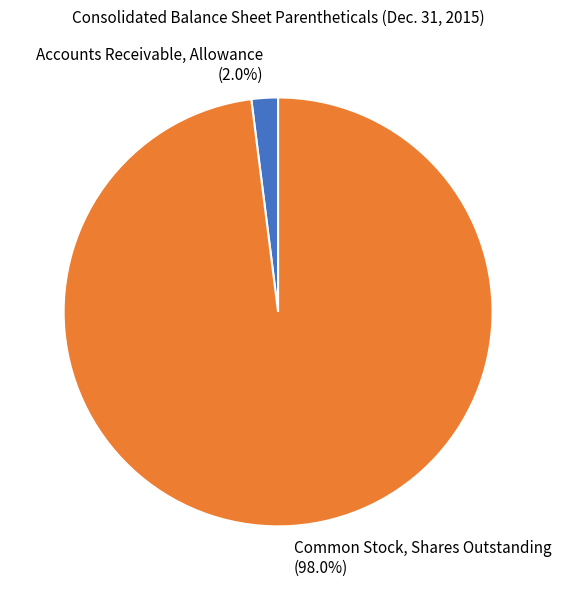

Which category has the biggest portion of the pie?

Common Stock, Shares Outstanding